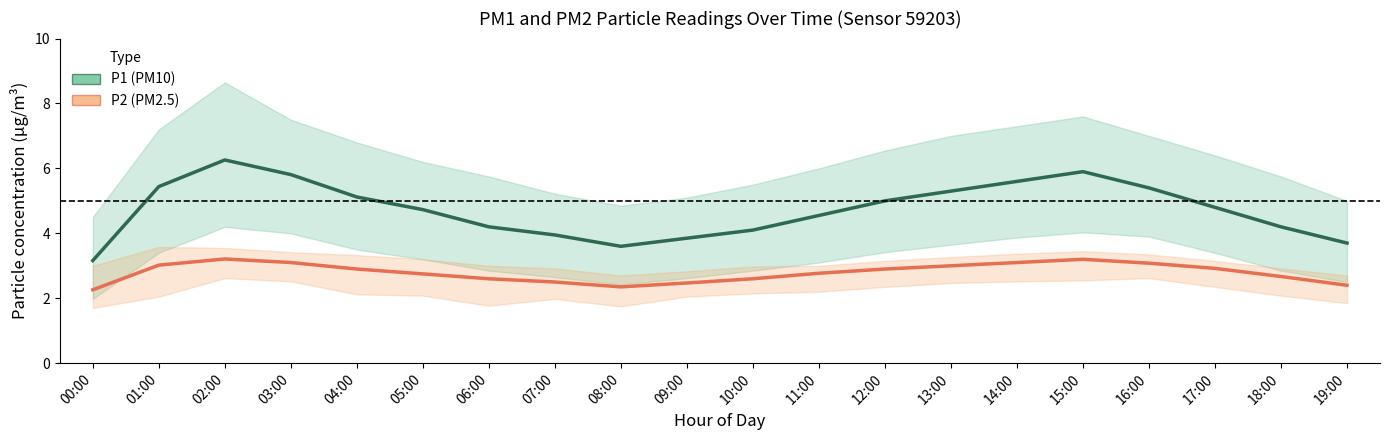

Reading right to left, list all the values displayed in this chart.

P1 (PM10): 3.7	4.2	4.8	5.4	5.9	5.6	5.3	5.0	4.5	4.1	3.9	3.6	4.0	4.2	4.7	5.1	5.8	6.3	5.4	3.2
P2 (PM2.5): 2.4	2.7	2.9	3.1	3.2	3.1	3.0	2.9	2.8	2.6	2.5	2.4	2.5	2.6	2.8	2.9	3.1	3.2	3.0	2.3